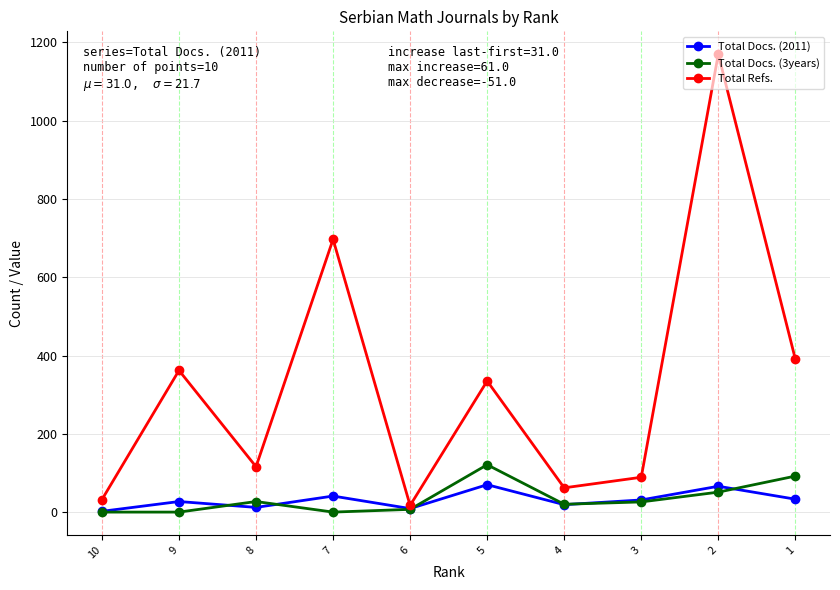

How many distinct data groups are displayed?

3